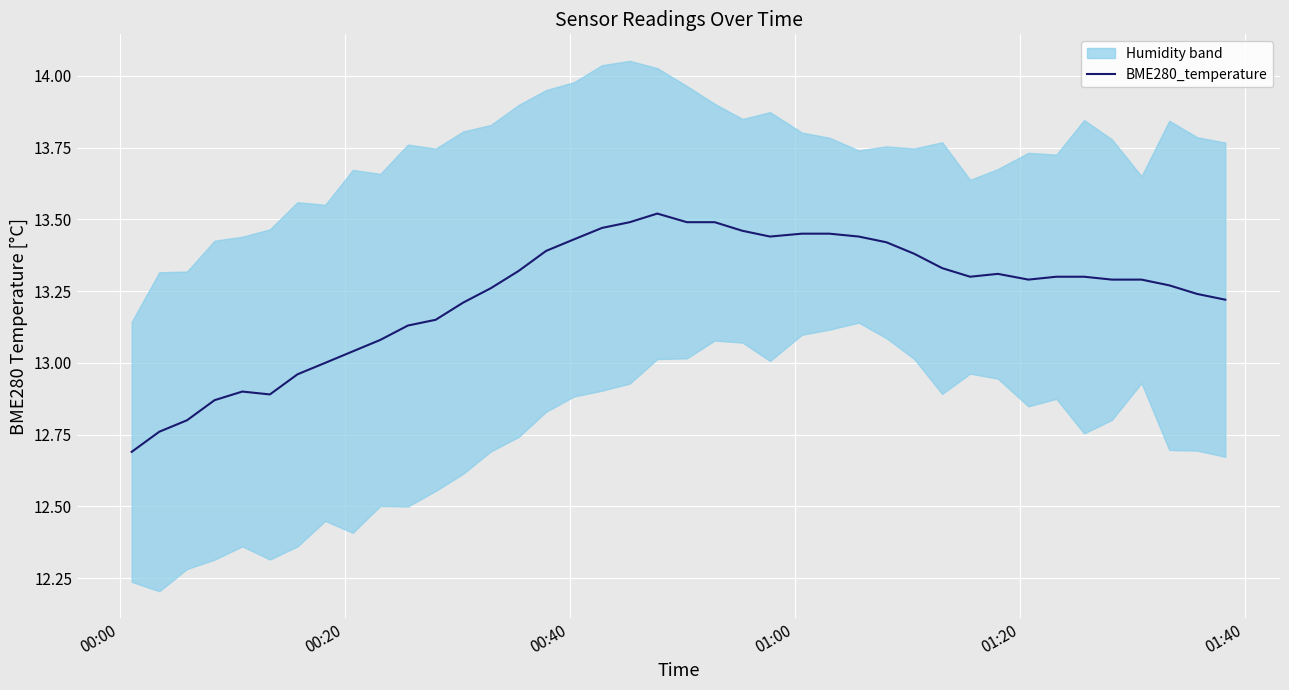

How many lines are shown in the chart?

1